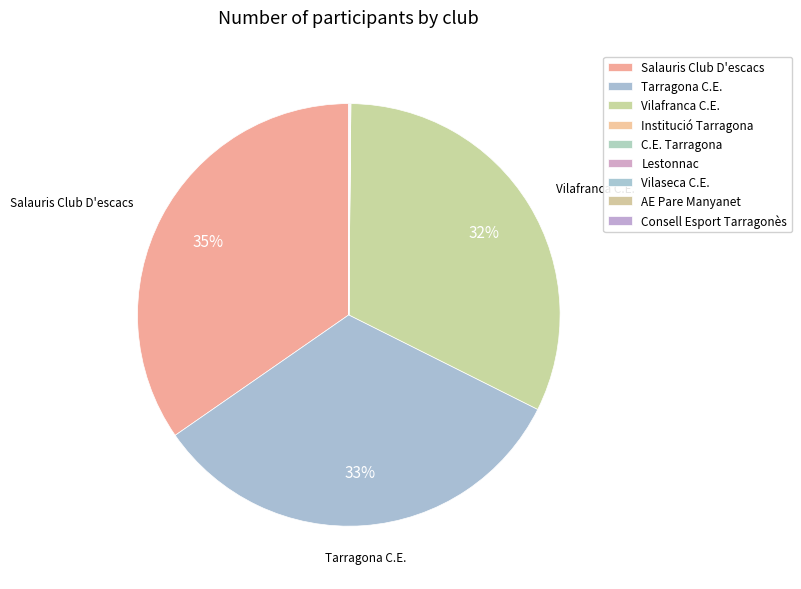

How many segments does this pie chart have?

9